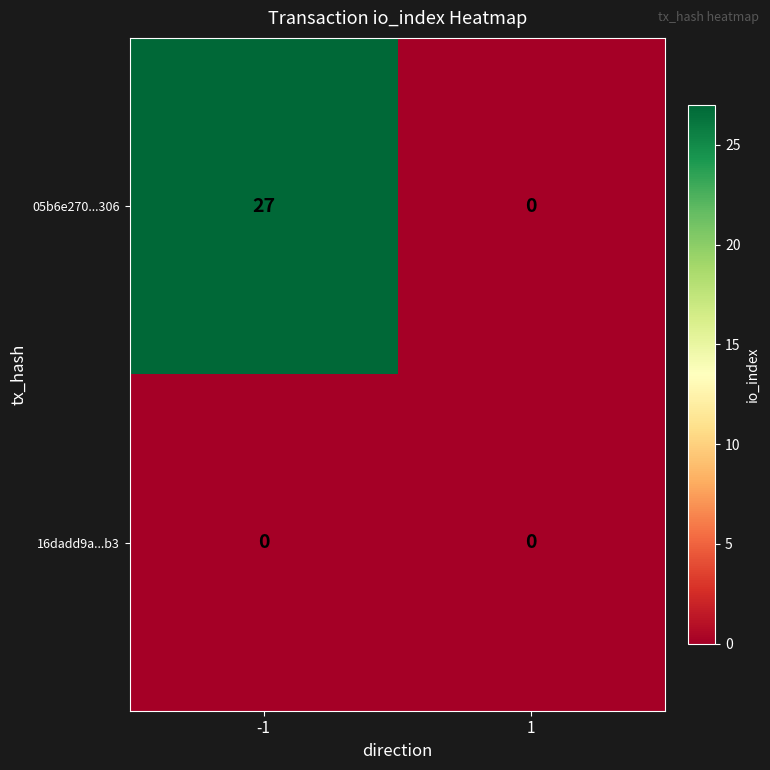

Between -1 and 1, which series saw the biggest shift?

05b6e270...306